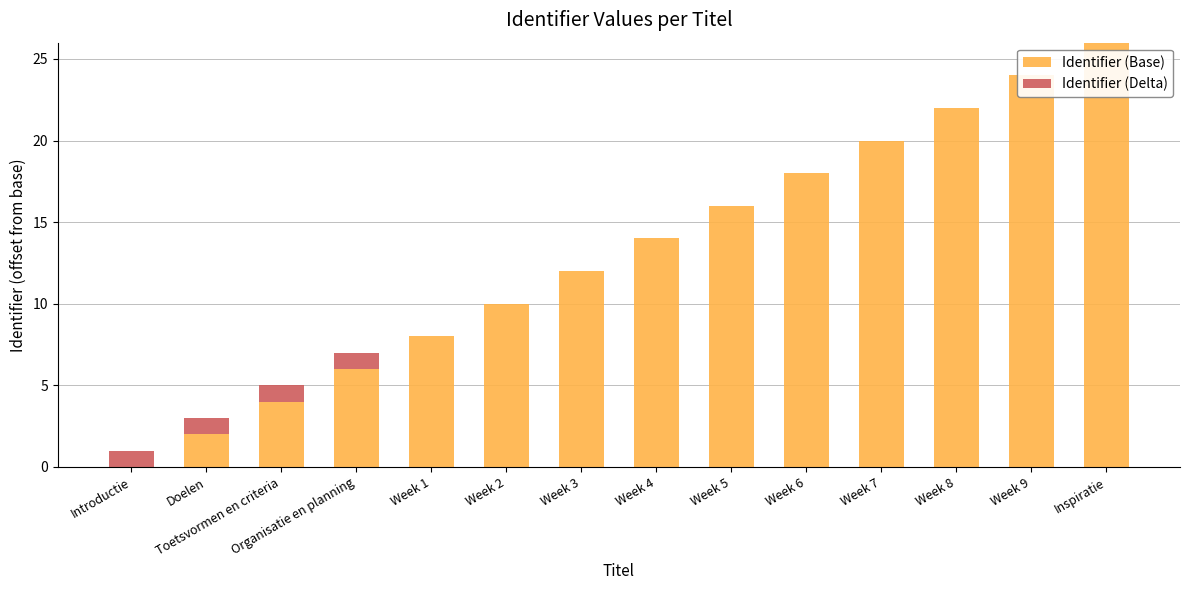

The value of Identifier (Delta) at Week 1 is 0. True or false?

True